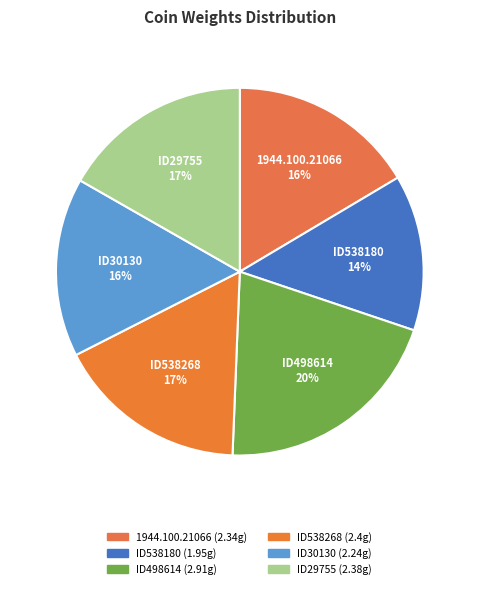

Is there a majority slice in this chart?

No